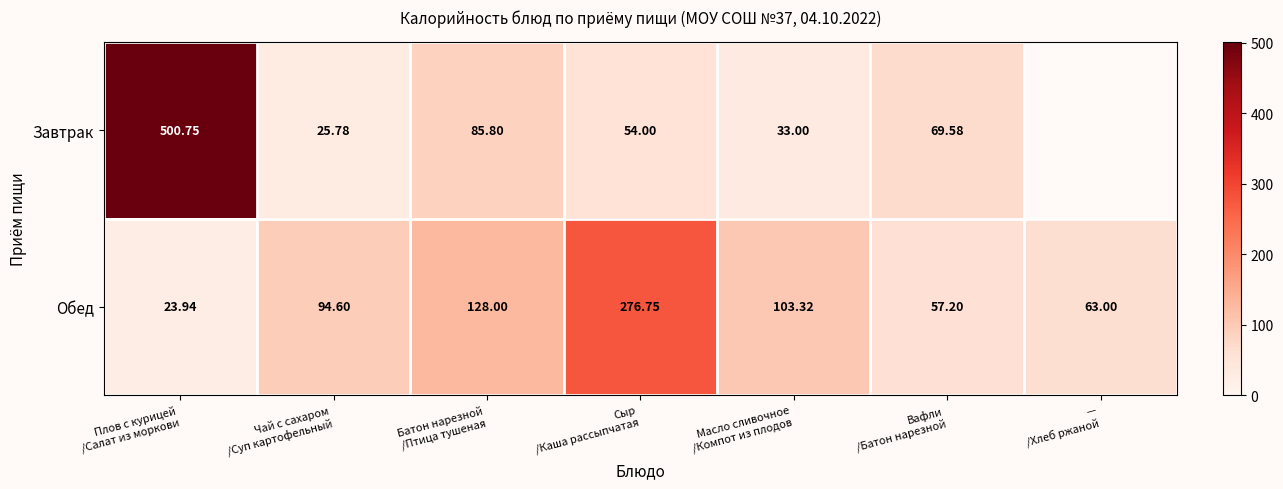

Rank the series by their average value, from lowest to highest.

Завтрак, Обед